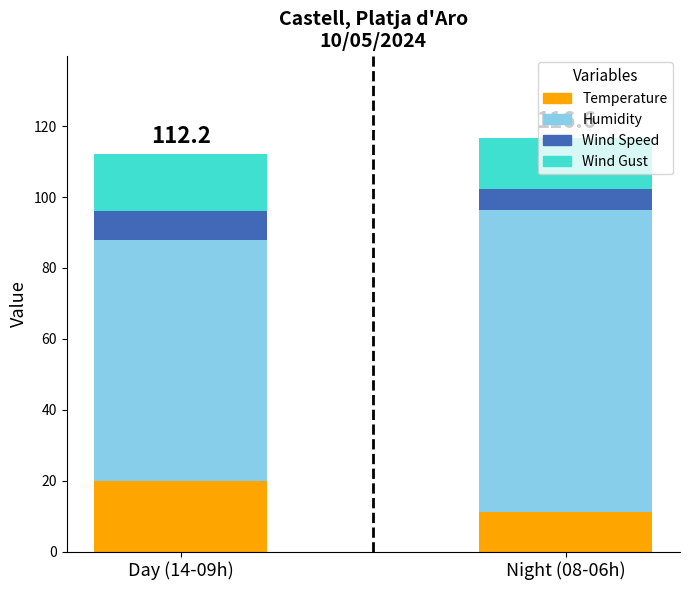

Is it true that Temperature equals 20.0 at Day (14-09h)?

True